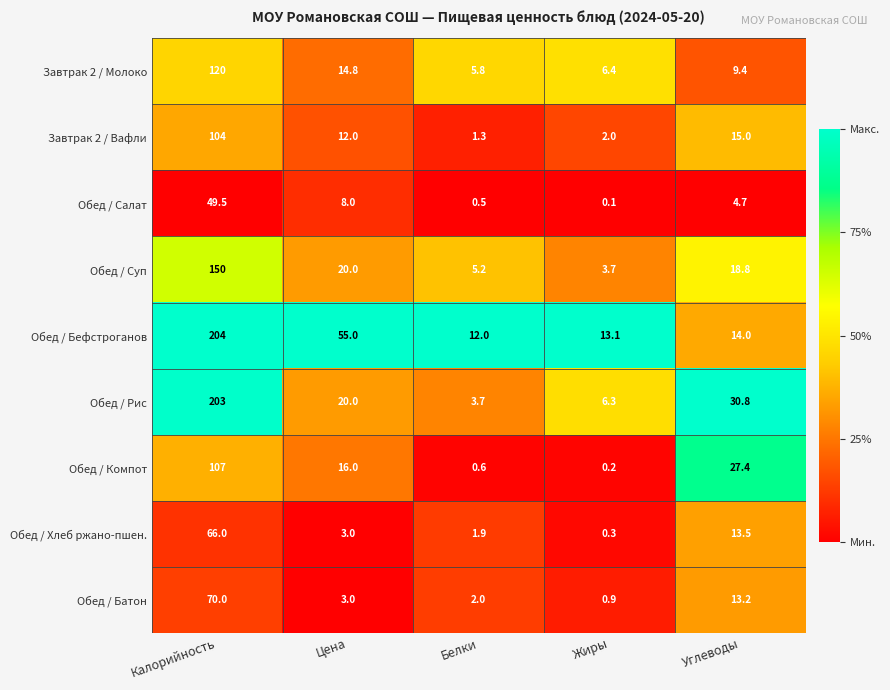

The Обед / Салат series shows 0.8 at Белки. True or false?

False